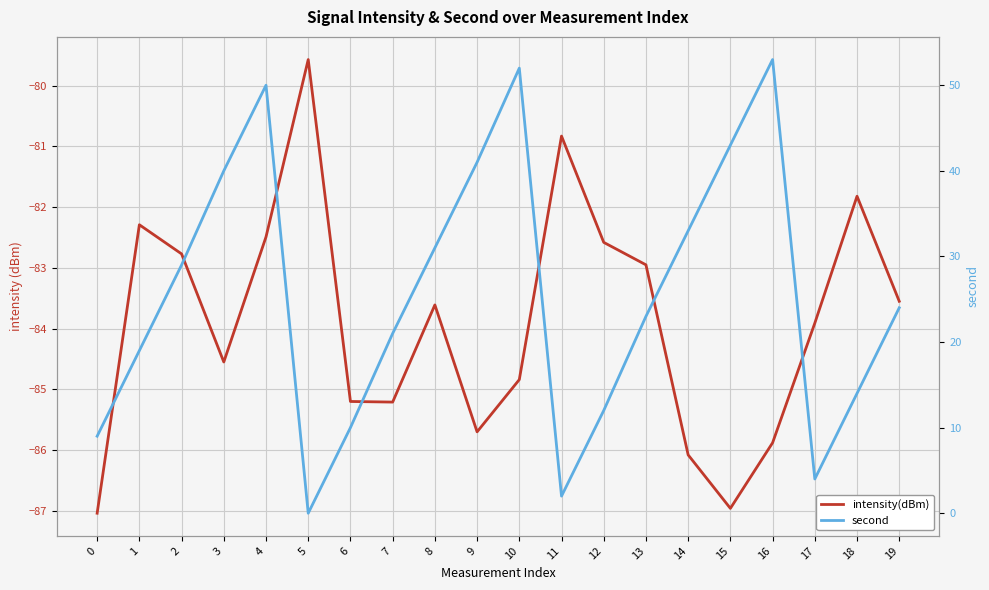

True or false: intensity(dBm) has more than 1 points higher than both neighbors.

True